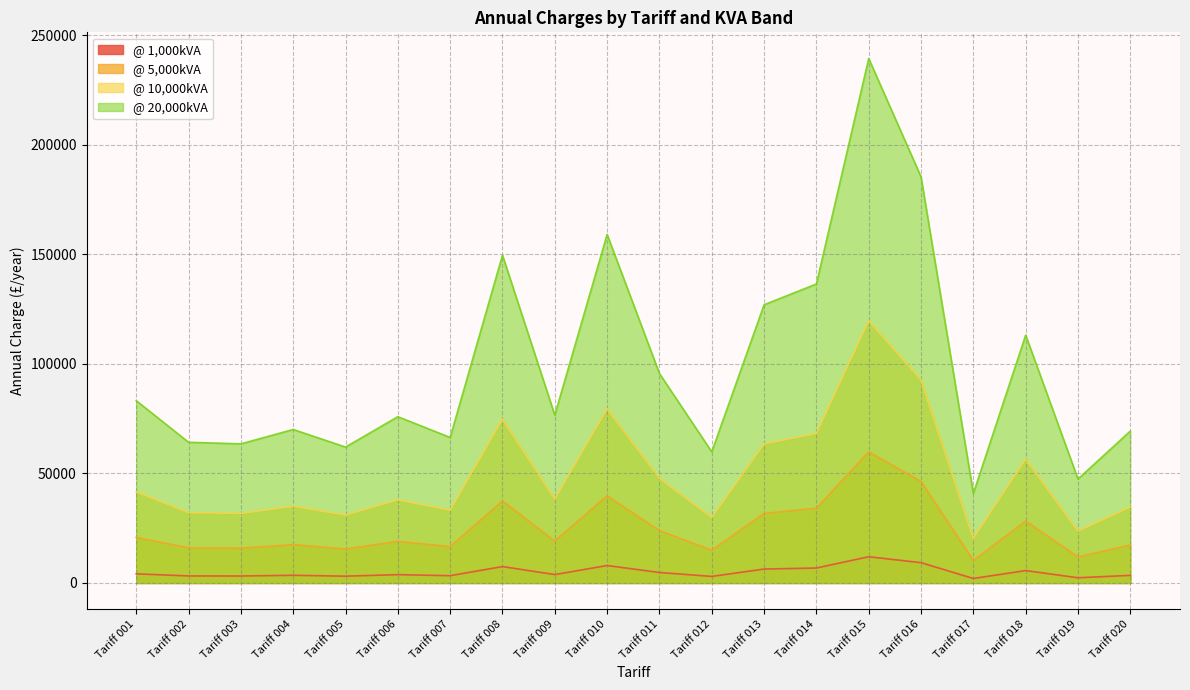

What is the total value across all series at Tariff 013?

228636.0